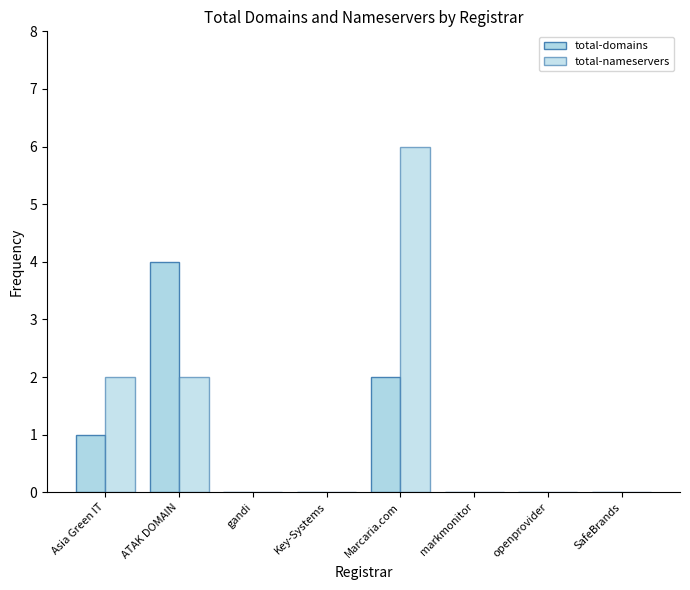

How many groups of bars are there?

8